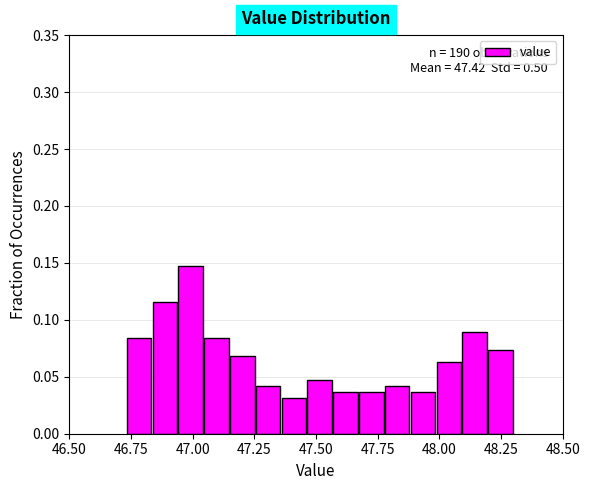

Around what value on the x-axis is the tallest bar? Give the approximate position of its centre, as read against the axis.

47.00